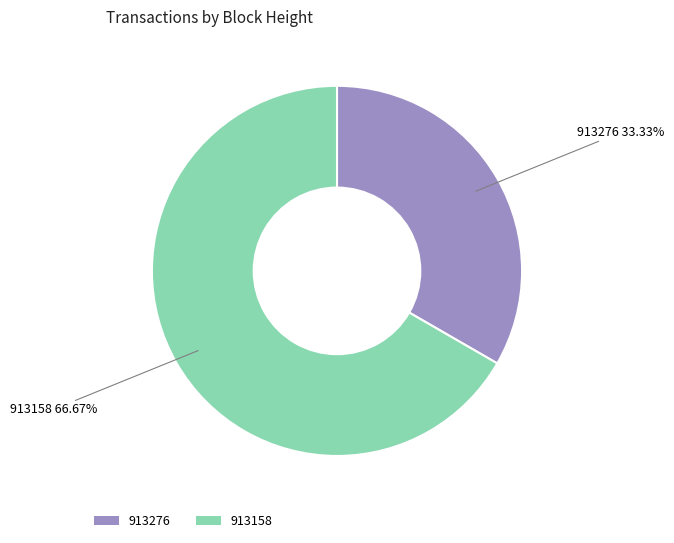

How many segments does this pie chart have?

2